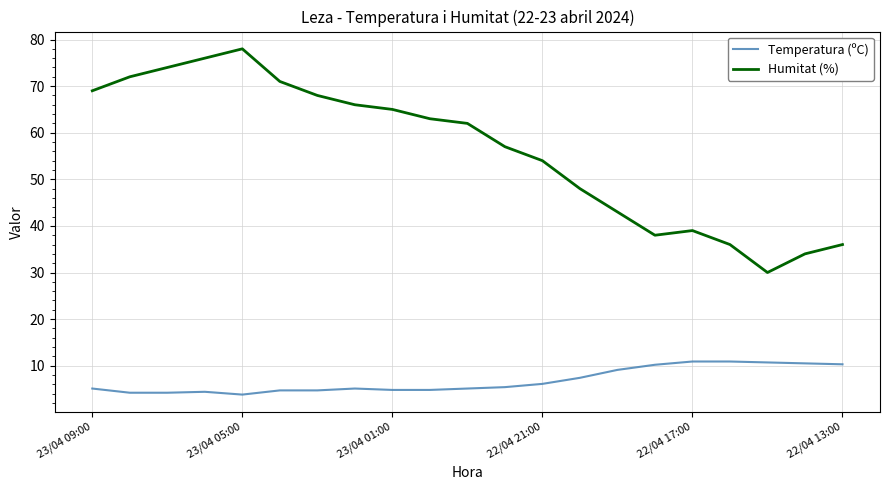

Which series has the widest spread of values?

Humitat (%)